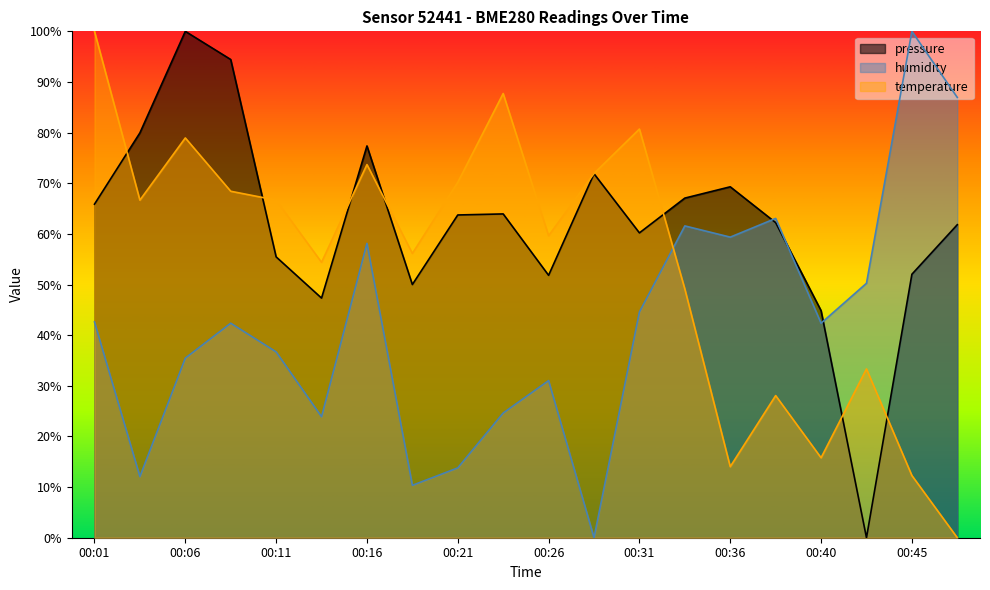

What is the difference between the humidity values at 00:14 and 00:09?

18.5